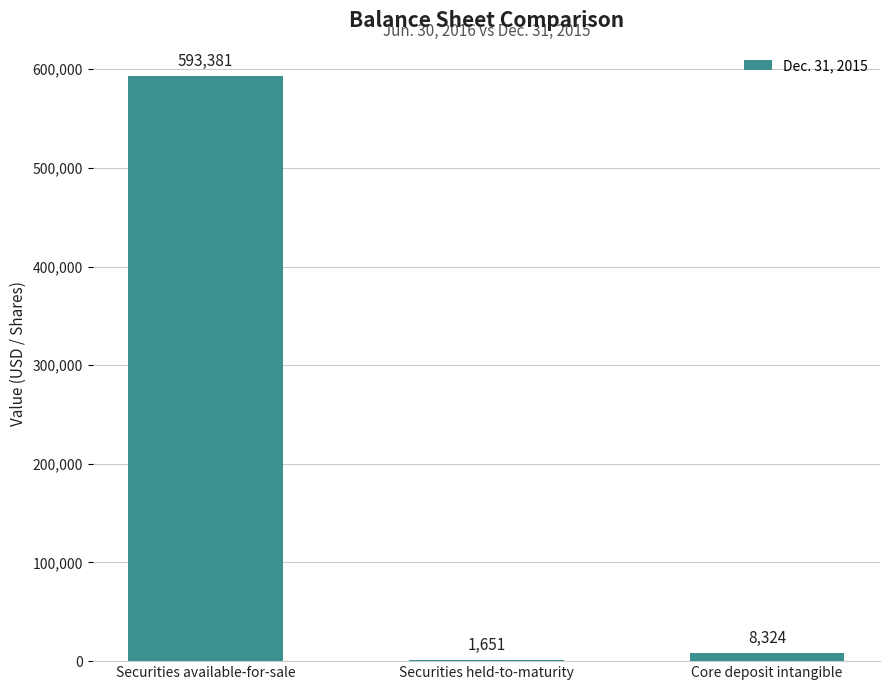

Which label corresponds to the largest value in the chart?

Securities available-for-sale